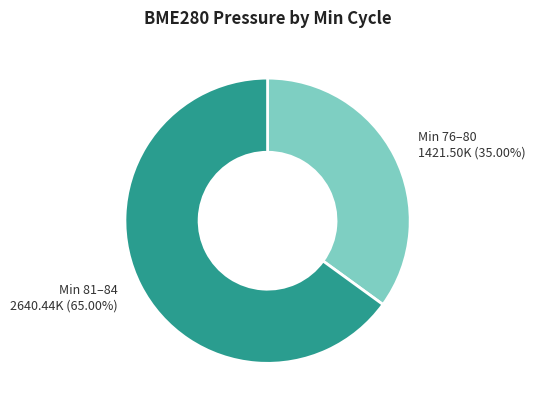

What is the largest slice in the pie chart?

Min 81–84